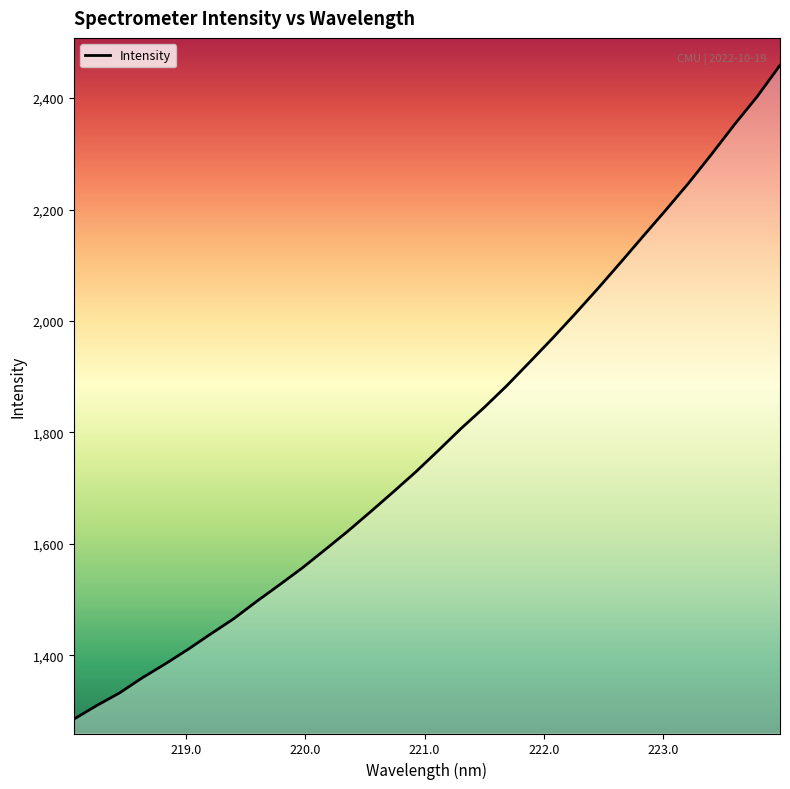

What is the maximum value shown in the chart?

2459.0